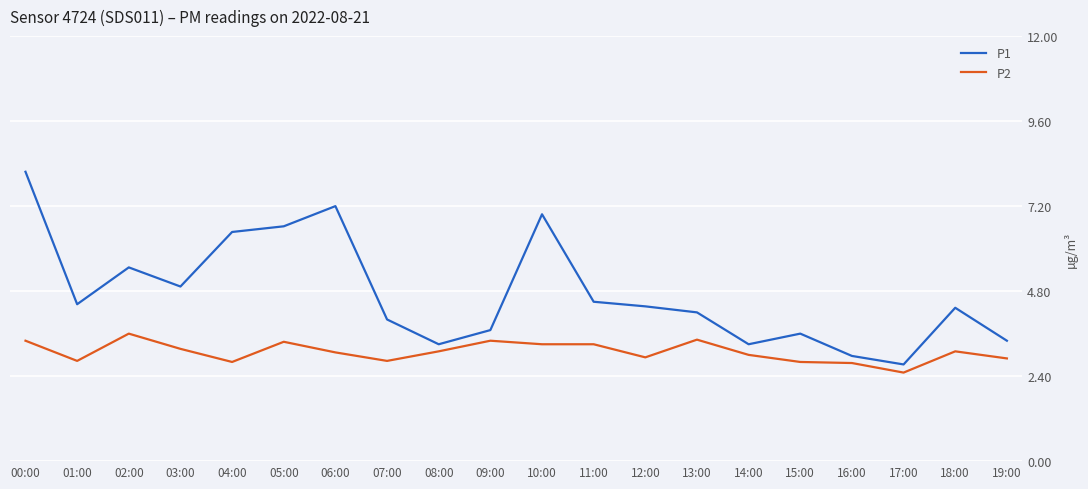

List the series in order of their peak value, highest first.

P1, P2